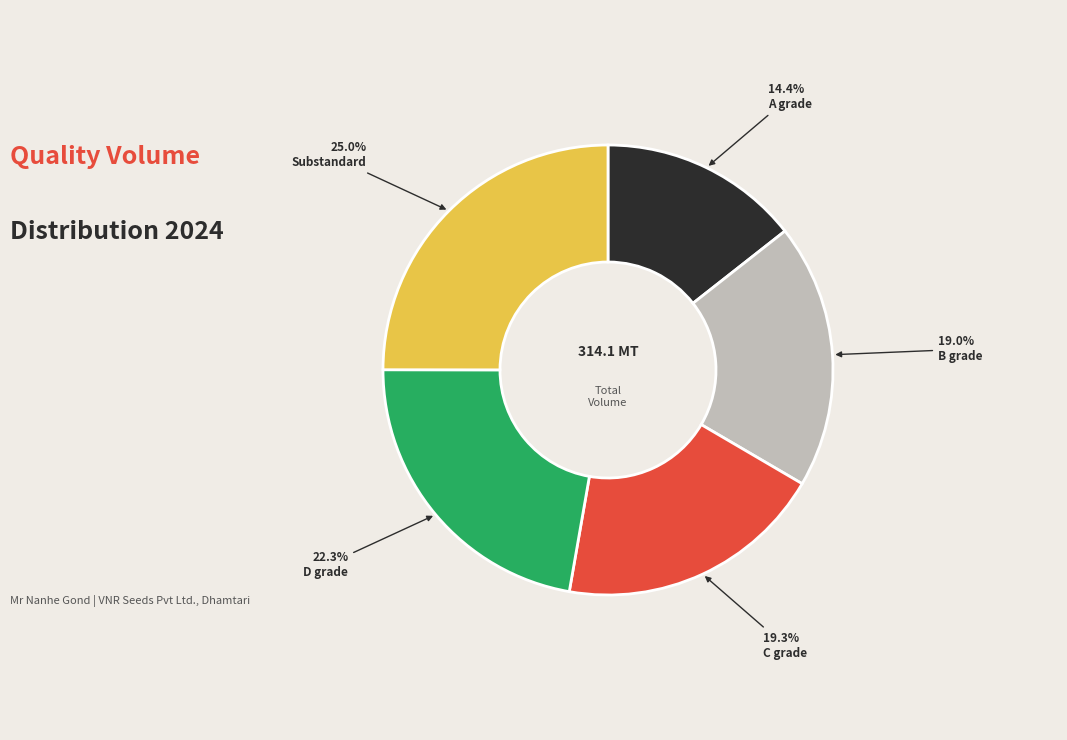

Is there a majority slice in this chart?

No